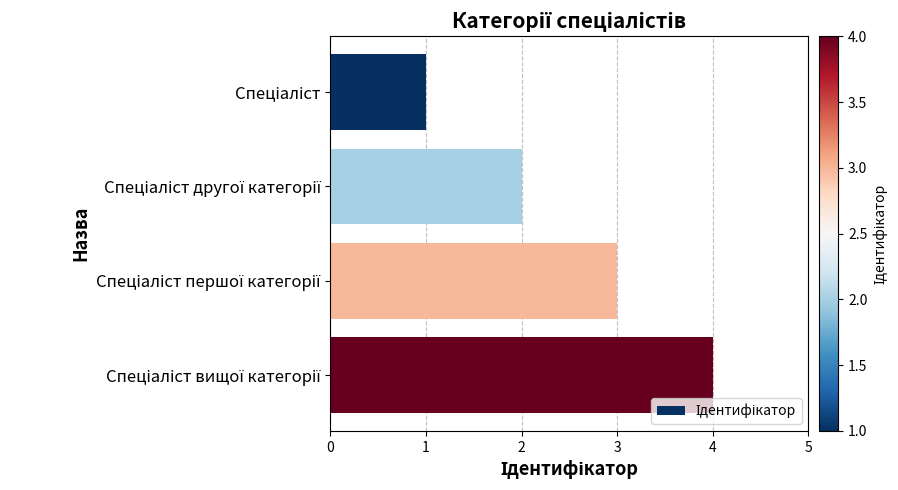

What is the maximum value shown in the chart?

4